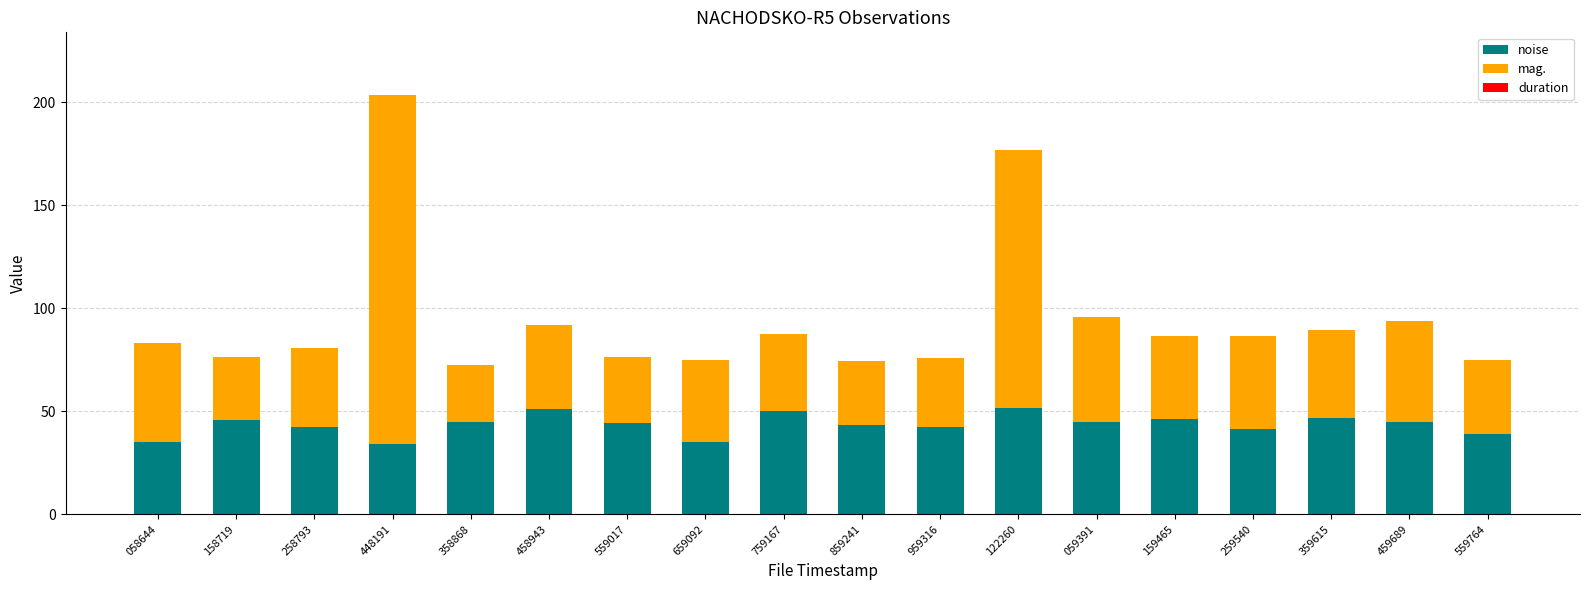

What is the total value across all series at 358868?

72.3